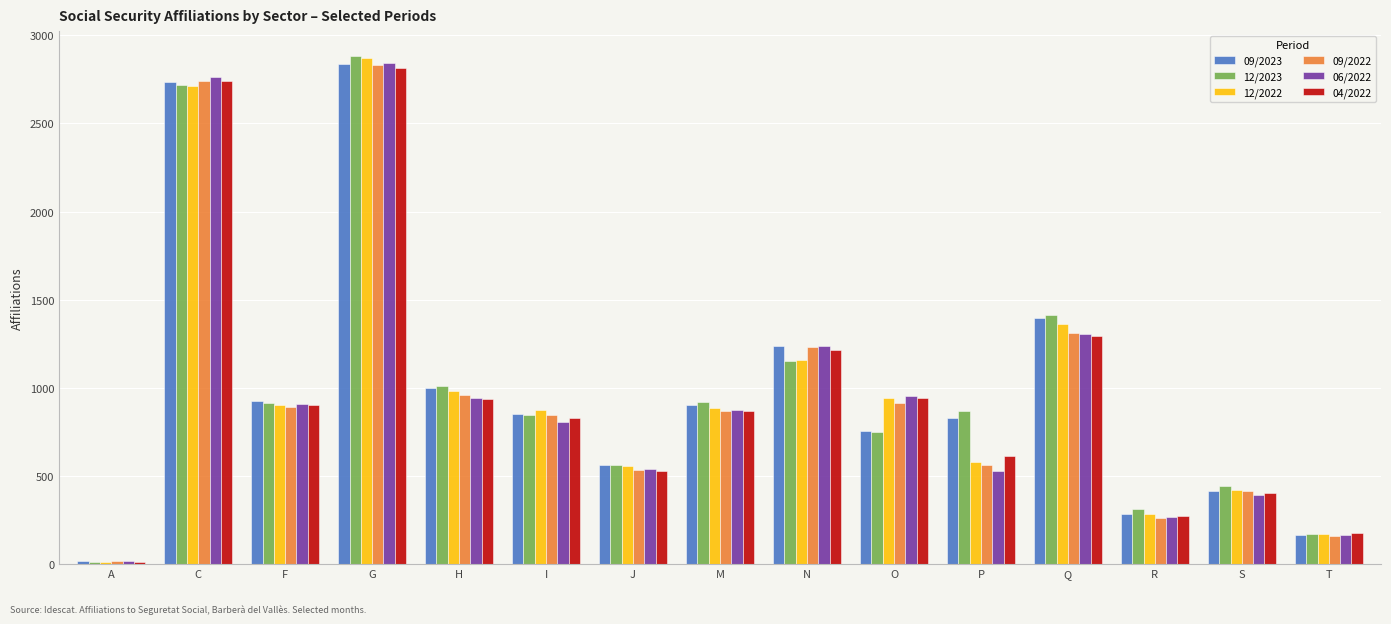

What is the total value across all series at A?

75